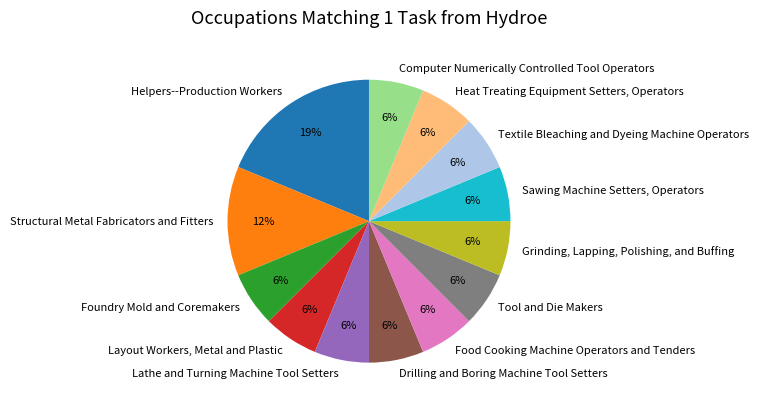

To the nearest percent, what portion does Textile Bleaching and Dyeing Machine Operators represent?

6%